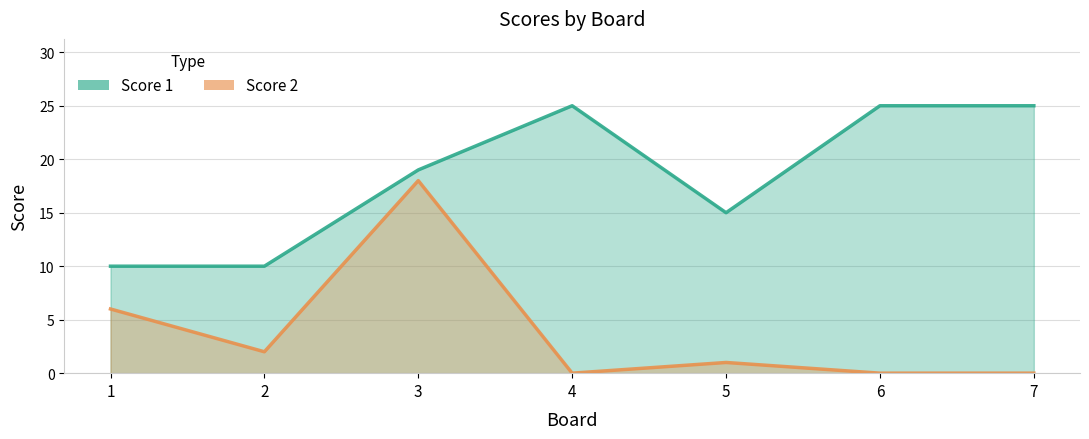

What is the average value of the Score 2 series?

4